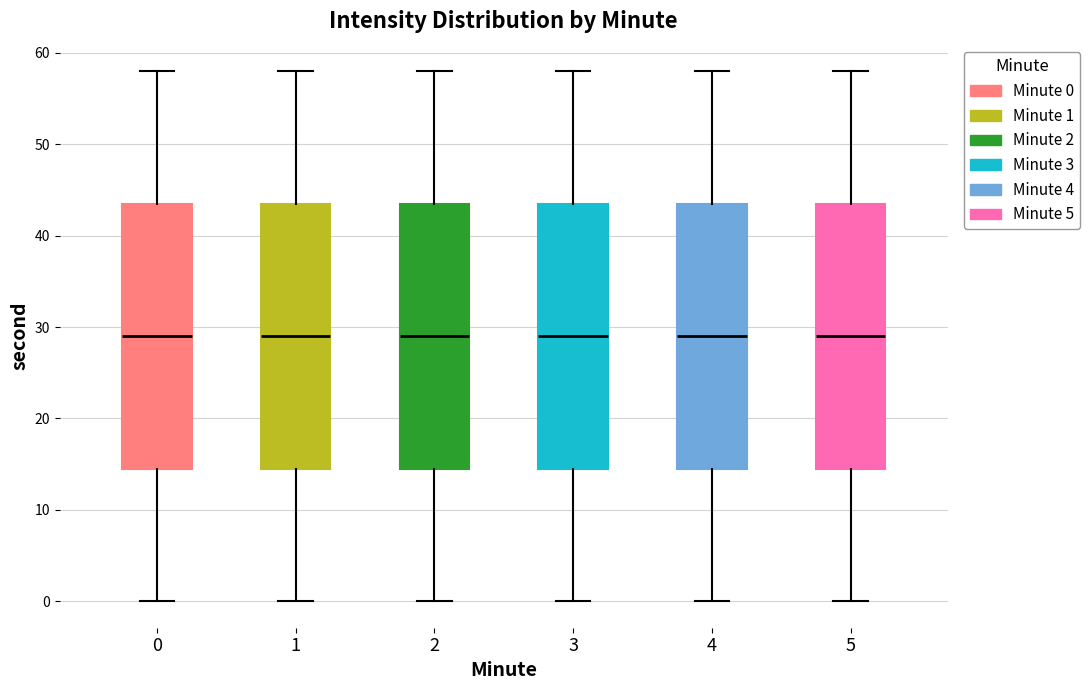

Reading left to right, transcribe this box plot: for each box, give where its median line is, the range the box spans, and where its two whiskers end, as read against the y-axis. The values are not printed on the chart, so give them approximately, as read against the axis.

0: median 29, box 15 to 44, whiskers 0 to 58
1: median 29, box 15 to 44, whiskers 0 to 58
2: median 29, box 15 to 44, whiskers 0 to 58
3: median 29, box 15 to 44, whiskers 0 to 58
4: median 29, box 15 to 44, whiskers 0 to 58
5: median 29, box 15 to 44, whiskers 0 to 58